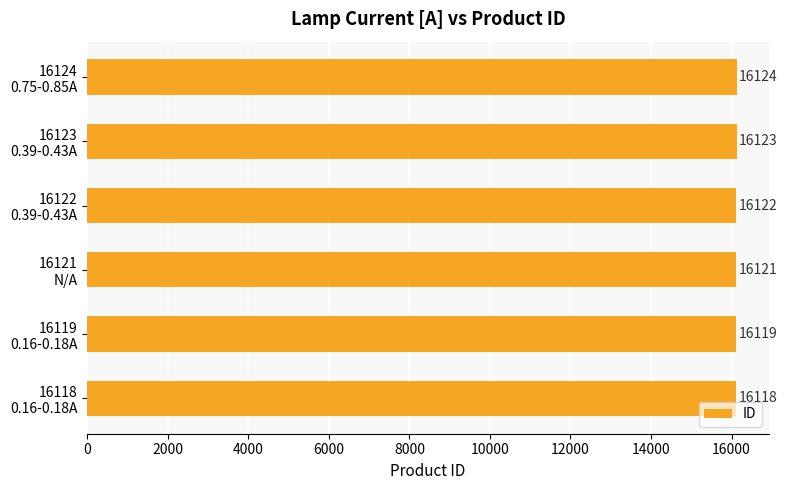

Rank the categories by value from lowest to highest.

16118
0.16-0.18A, 16119
0.16-0.18A, 16121
N/A, 16122
0.39-0.43A, 16123
0.39-0.43A, 16124
0.75-0.85A